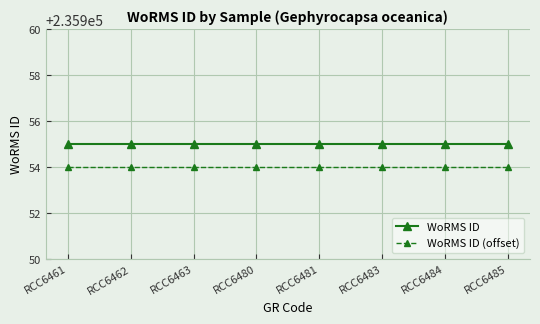

The value of WoRMS ID (offset) at RCC6463 is 235954. True or false?

True